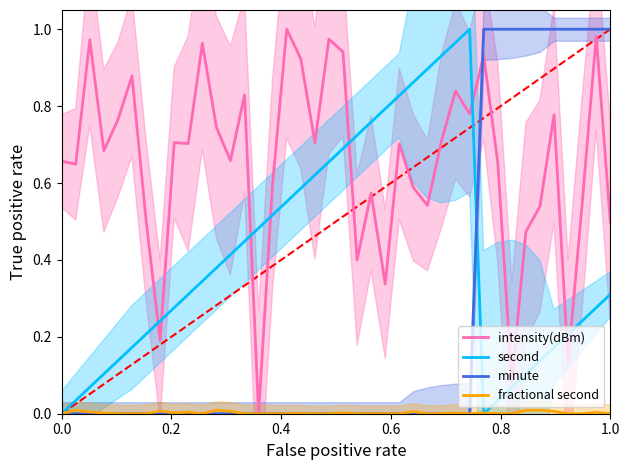

List the series in order of their peak value, lowest first.

fractional second, minute, intensity(dBm), second